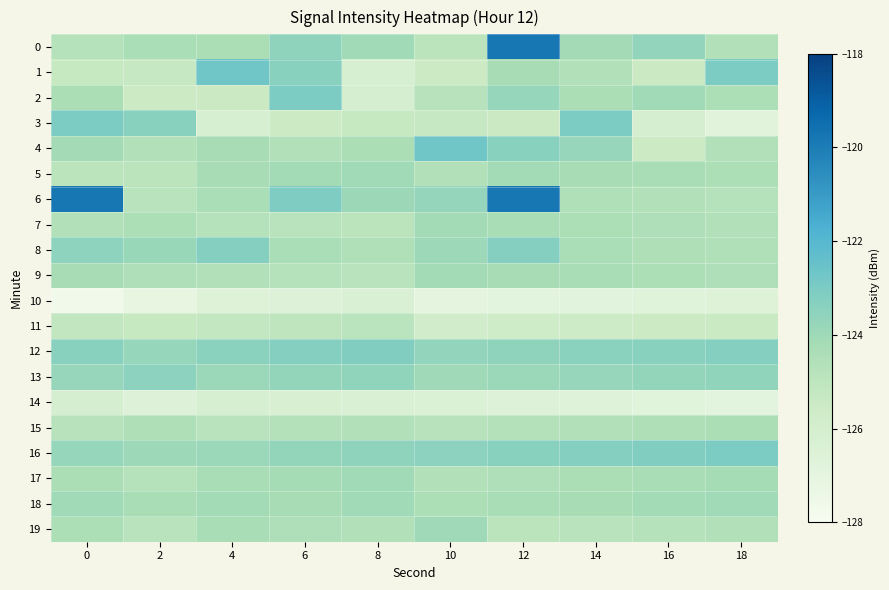

How many categories are shown in the chart?

10